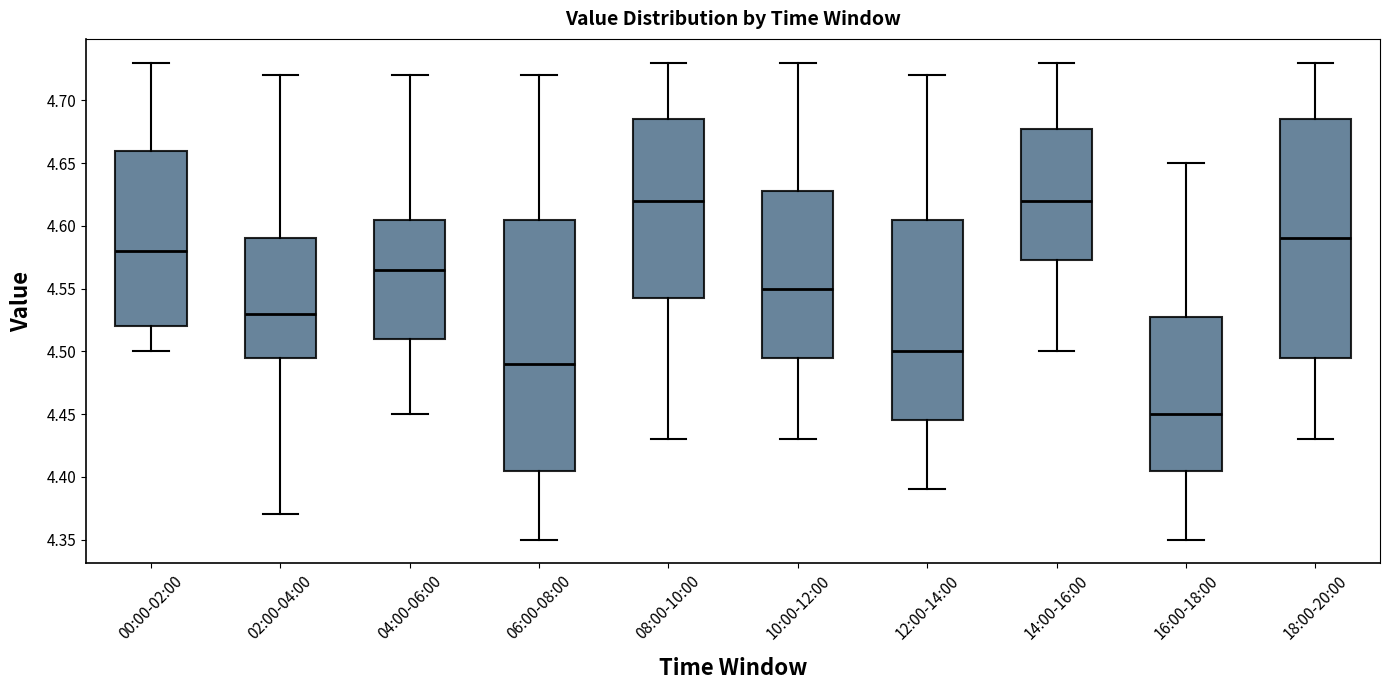

Reading left to right, read every box against the y-axis: the position of its median line, the range the box covers, and the ends of its whiskers. The values are not printed on the chart, so give them approximately, as read against the axis.

00:00-02:00: median 4.580, box 4.520 to 4.660, whiskers 4.500 to 4.730
02:00-04:00: median 4.530, box 4.495 to 4.590, whiskers 4.370 to 4.720
04:00-06:00: median 4.565, box 4.510 to 4.605, whiskers 4.450 to 4.720
06:00-08:00: median 4.490, box 4.405 to 4.605, whiskers 4.350 to 4.720
08:00-10:00: median 4.620, box 4.545 to 4.685, whiskers 4.430 to 4.730
10:00-12:00: median 4.550, box 4.495 to 4.630, whiskers 4.430 to 4.730
12:00-14:00: median 4.500, box 4.445 to 4.605, whiskers 4.390 to 4.720
14:00-16:00: median 4.620, box 4.575 to 4.680, whiskers 4.500 to 4.730
16:00-18:00: median 4.450, box 4.405 to 4.530, whiskers 4.350 to 4.650
18:00-20:00: median 4.590, box 4.495 to 4.685, whiskers 4.430 to 4.730